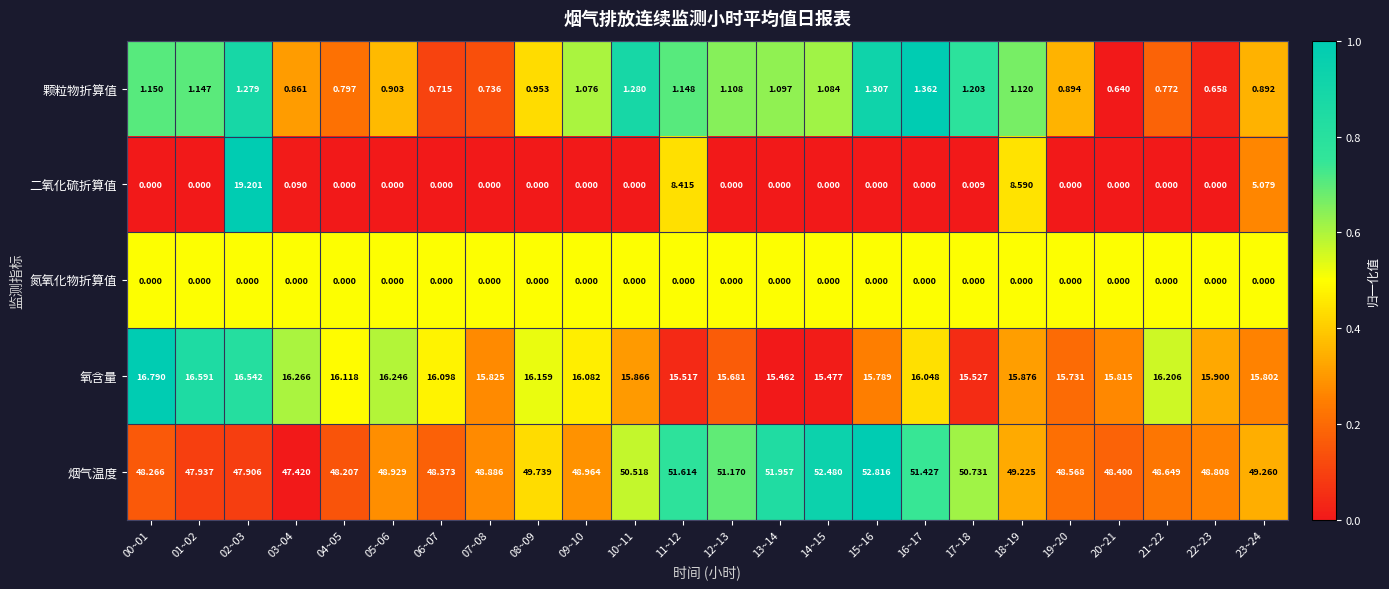

Which series has the widest spread of values?

二氧化硫折算值